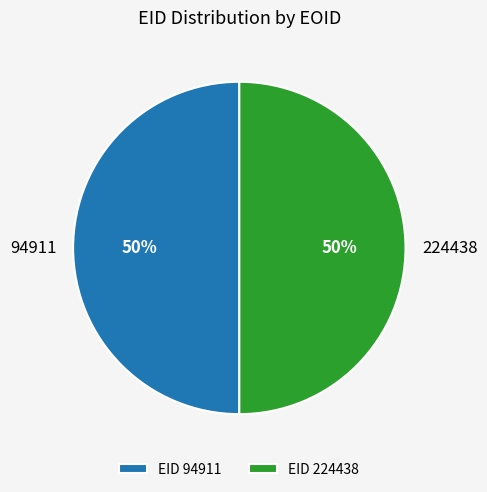

What is the ratio of the value at 224438 to the value at 94911?

1.0